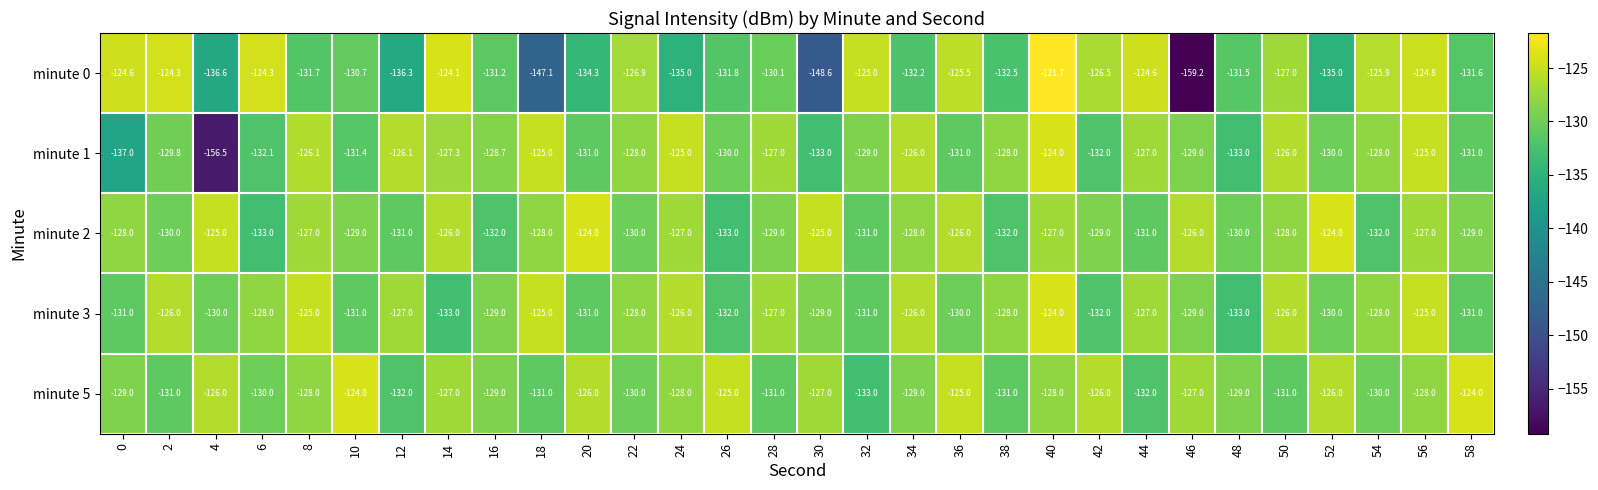

What is the minimum value shown in the chart?

-159.2